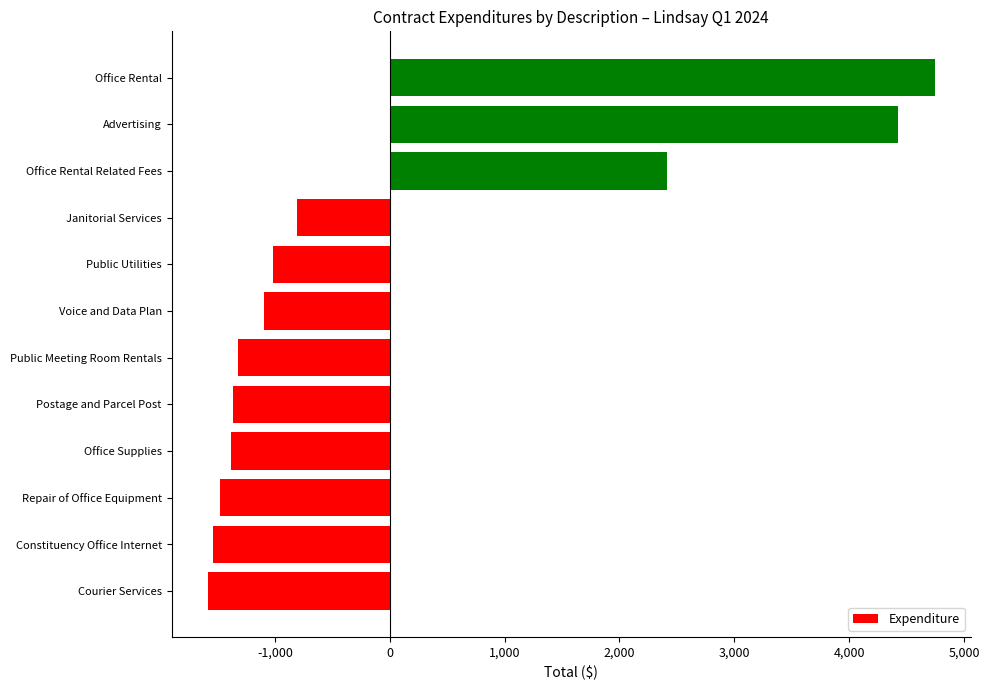

Approximately how many times larger is the value at Office Rental compared to Advertising?

1.1